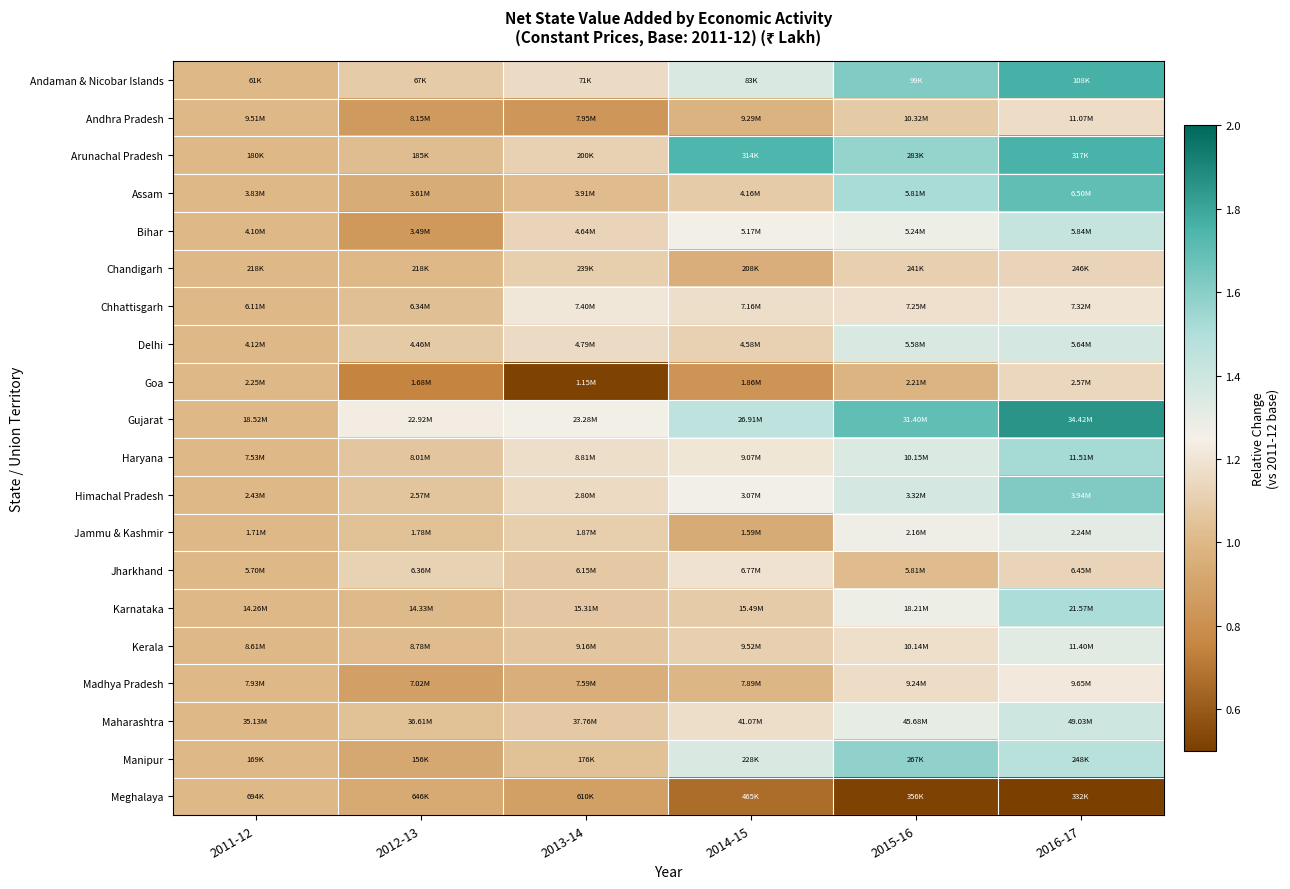

Reading right to left, transcribe all the data shown in this chart.

Andaman & Nicobar Islands: 2016-17=1.8	2015-16=1.6	2014-15=1.4	2013-14=1.2	2012-13=1.1	2011-12=1.0
Andhra Pradesh: 2016-17=1.2	2015-16=1.1	2014-15=1.0	2013-14=0.8	2012-13=0.9	2011-12=1.0
Arunachal Pradesh: 2016-17=1.8	2015-16=1.6	2014-15=1.7	2013-14=1.1	2012-13=1.0	2011-12=1.0
Assam: 2016-17=1.7	2015-16=1.5	2014-15=1.1	2013-14=1.0	2012-13=0.9	2011-12=1.0
Bihar: 2016-17=1.4	2015-16=1.3	2014-15=1.3	2013-14=1.1	2012-13=0.8	2011-12=1.0
Chandigarh: 2016-17=1.1	2015-16=1.1	2014-15=1.0	2013-14=1.1	2012-13=1.0	2011-12=1.0
Chhattisgarh: 2016-17=1.2	2015-16=1.2	2014-15=1.2	2013-14=1.2	2012-13=1.0	2011-12=1.0
Delhi: 2016-17=1.4	2015-16=1.4	2014-15=1.1	2013-14=1.2	2012-13=1.1	2011-12=1.0
Goa: 2016-17=1.1	2015-16=1.0	2014-15=0.8	2013-14=0.5	2012-13=0.7	2011-12=1.0
Gujarat: 2016-17=1.9	2015-16=1.7	2014-15=1.5	2013-14=1.3	2012-13=1.2	2011-12=1.0
Haryana: 2016-17=1.5	2015-16=1.3	2014-15=1.2	2013-14=1.2	2012-13=1.1	2011-12=1.0
Himachal Pradesh: 2016-17=1.6	2015-16=1.4	2014-15=1.3	2013-14=1.2	2012-13=1.1	2011-12=1.0
Jammu & Kashmir: 2016-17=1.3	2015-16=1.3	2014-15=0.9	2013-14=1.1	2012-13=1.0	2011-12=1.0
Jharkhand: 2016-17=1.1	2015-16=1.0	2014-15=1.2	2013-14=1.1	2012-13=1.1	2011-12=1.0
Karnataka: 2016-17=1.5	2015-16=1.3	2014-15=1.1	2013-14=1.1	2012-13=1.0	2011-12=1.0
Kerala: 2016-17=1.3	2015-16=1.2	2014-15=1.1	2013-14=1.1	2012-13=1.0	2011-12=1.0
Madhya Pradesh: 2016-17=1.2	2015-16=1.2	2014-15=1.0	2013-14=1.0	2012-13=0.9	2011-12=1.0
Maharashtra: 2016-17=1.4	2015-16=1.3	2014-15=1.2	2013-14=1.1	2012-13=1.0	2011-12=1.0
Manipur: 2016-17=1.5	2015-16=1.6	2014-15=1.4	2013-14=1.0	2012-13=0.9	2011-12=1.0
Meghalaya: 2016-17=0.5	2015-16=0.5	2014-15=0.7	2013-14=0.9	2012-13=0.9	2011-12=1.0